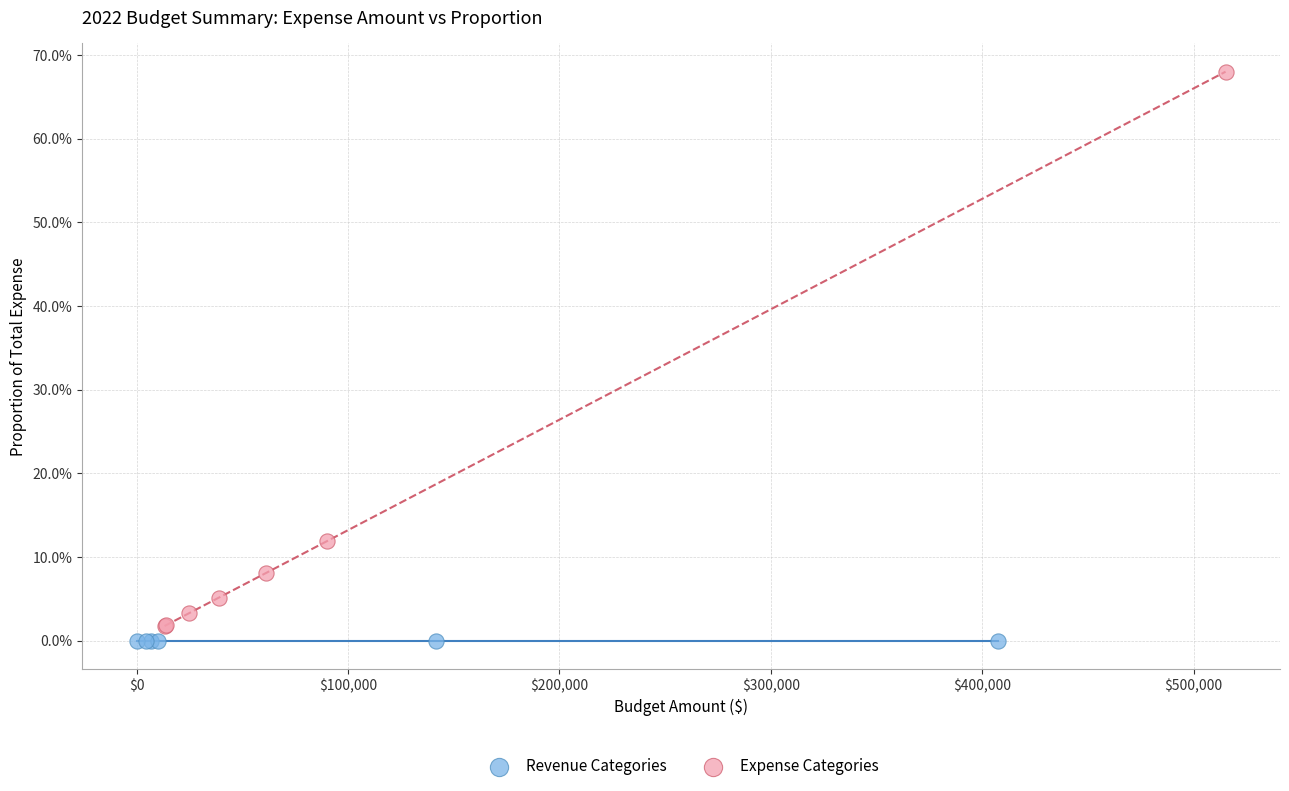

What are all the series names shown in the legend?

Revenue Categories, Expense Categories